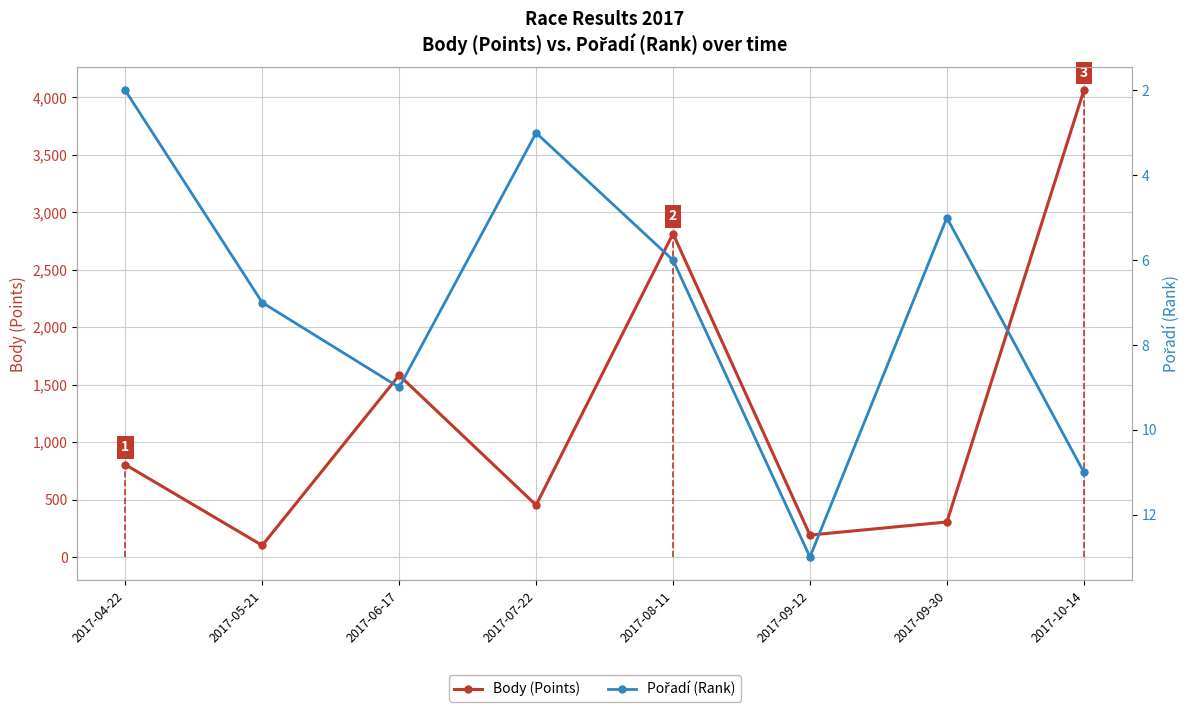

List the series in order of their overall mean, highest first.

Body (Points), Pořadí (Rank)